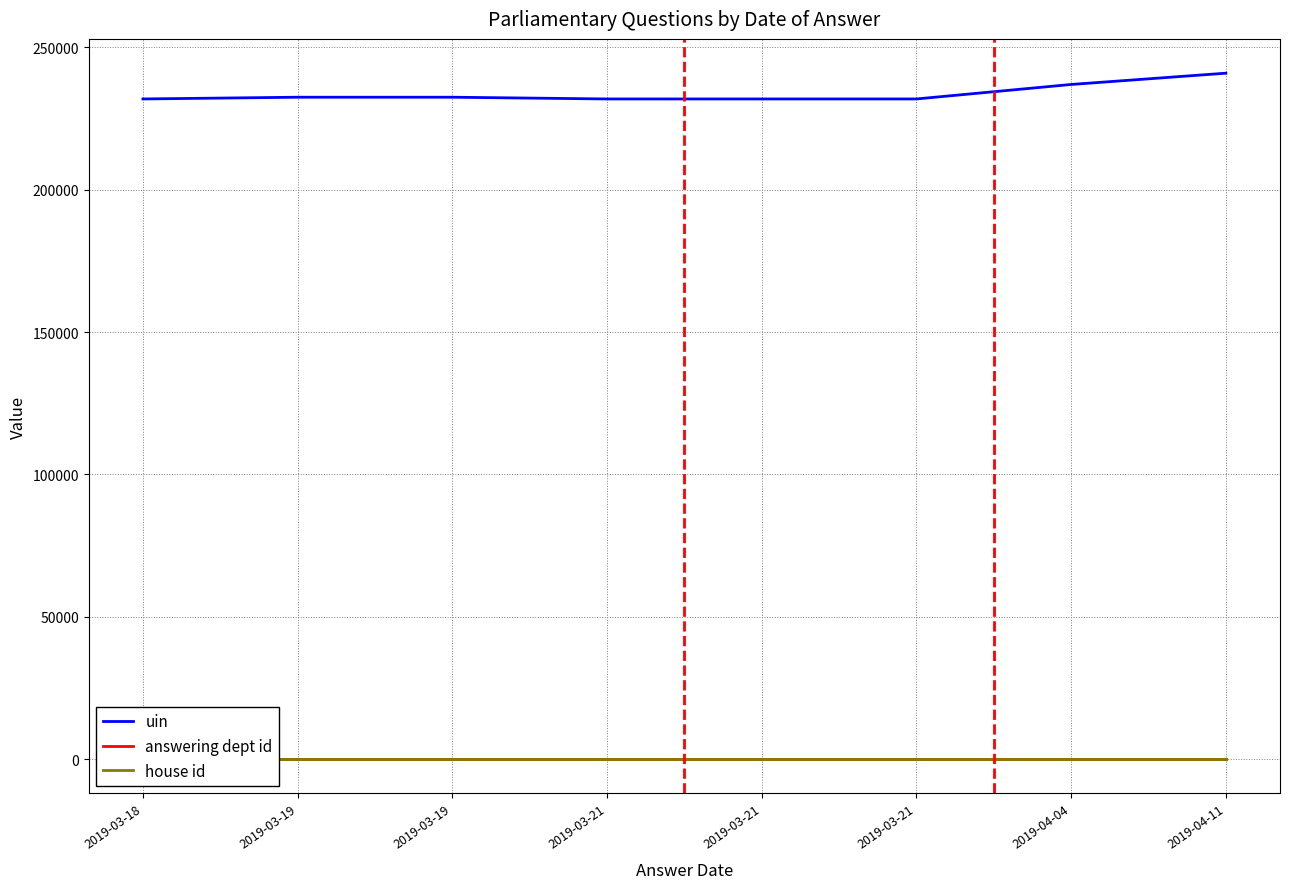

Is it true that uin equals 69255 at 2019-04-11?

False